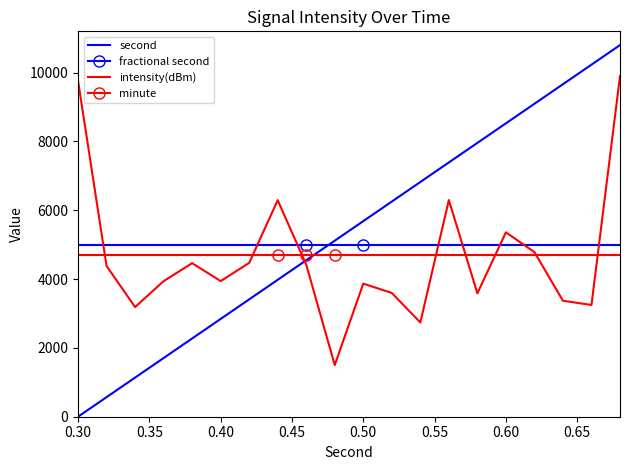

What is the sum of all fractional second values?

100000.0